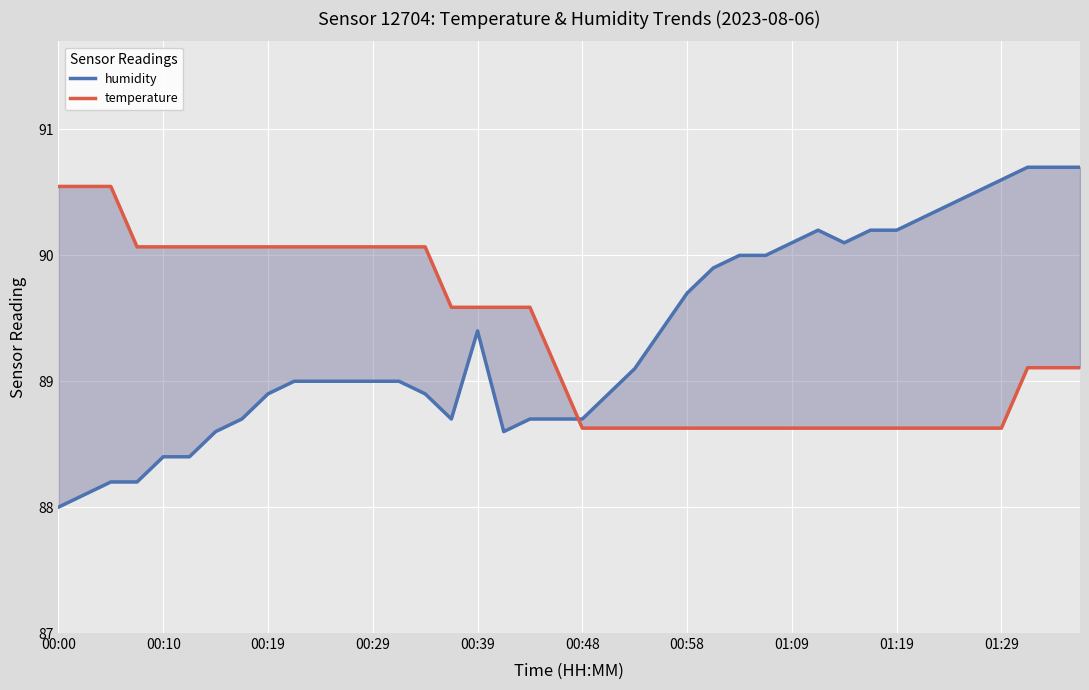

How many times do humidity and temperature cross each other?

1